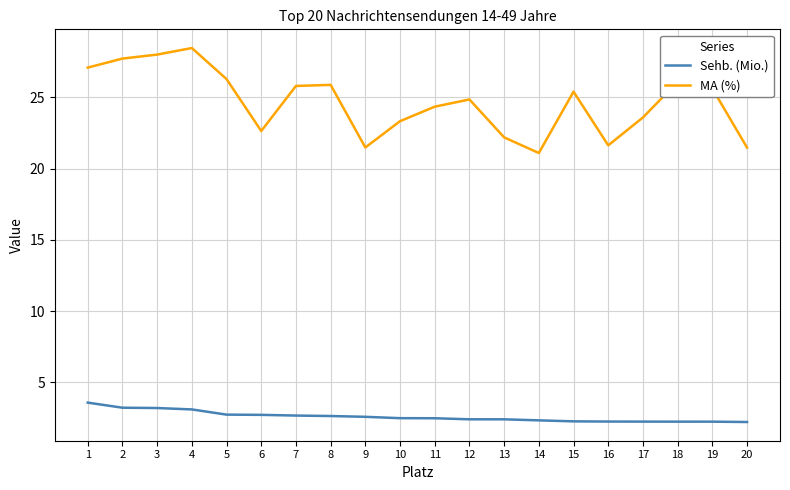

Is it true that MA (%) equals 24.3 at 11?

True